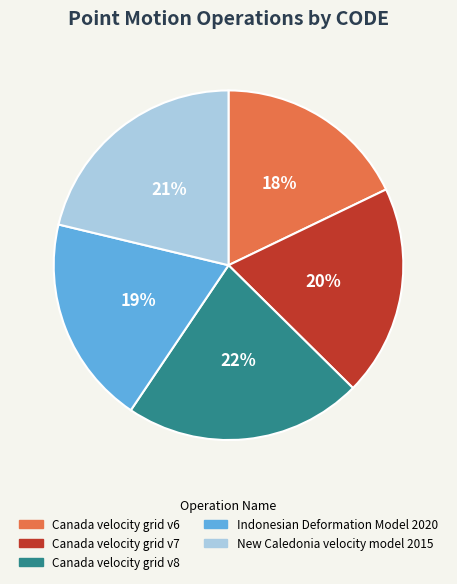

How many slices are in this pie chart?

5